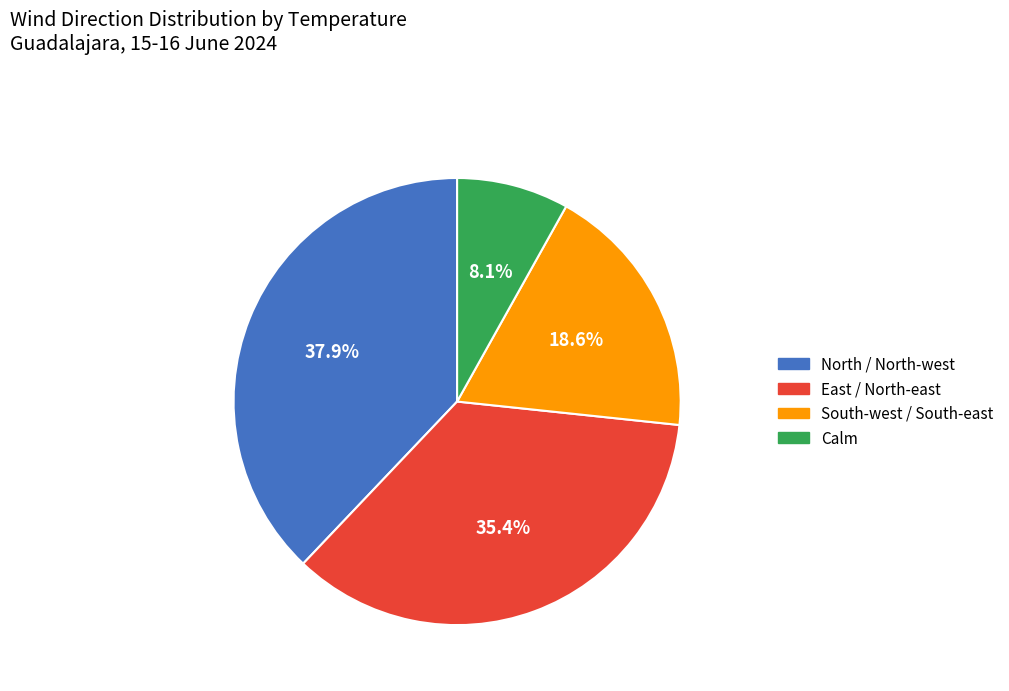

To the nearest percent, what is the difference between the largest and smallest slice percentages?

30%